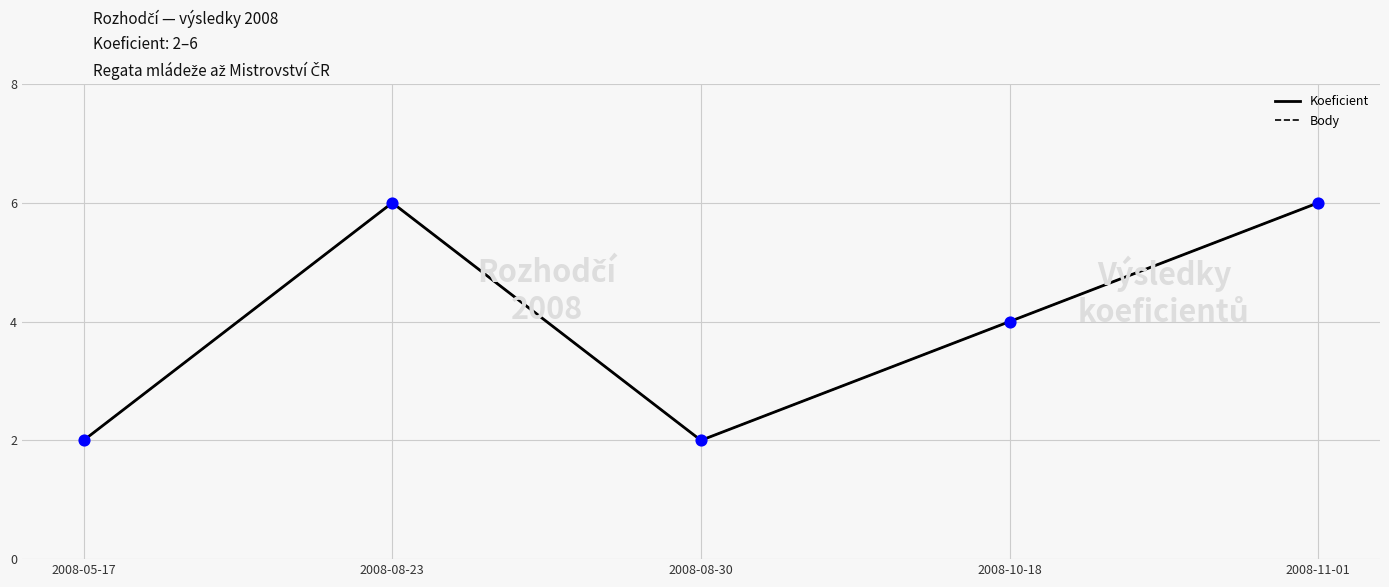

Is this an area chart (filled region under the line)?

No